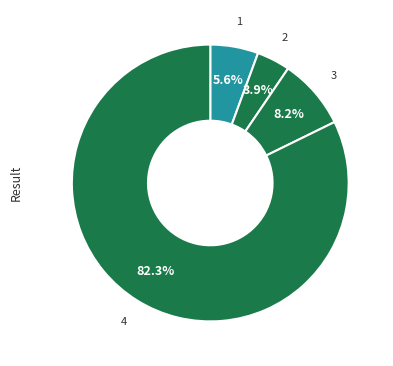

How many segments does this pie chart have?

4